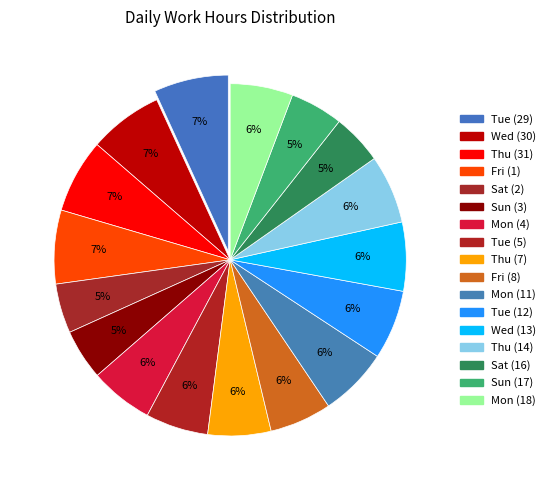

To the nearest percent, what is the average slice percentage?

6%